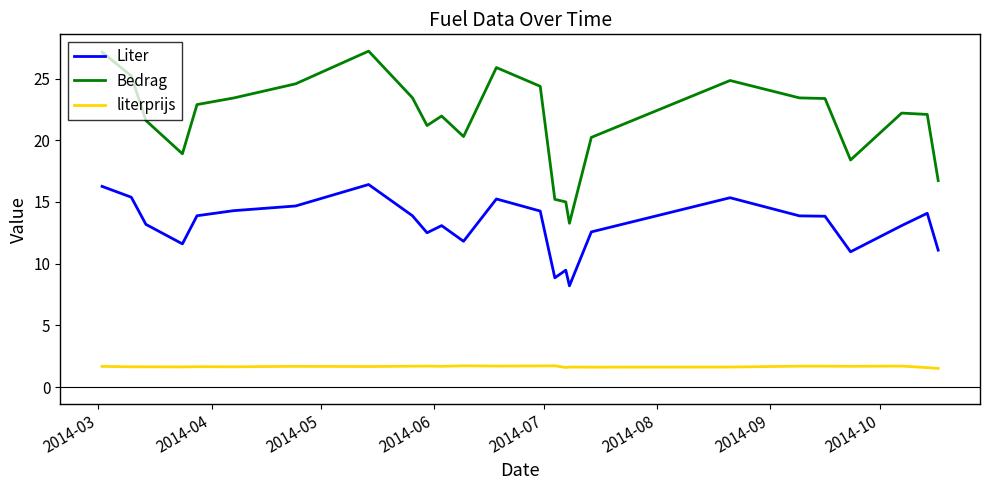

Count the number of categories in the chart.

25